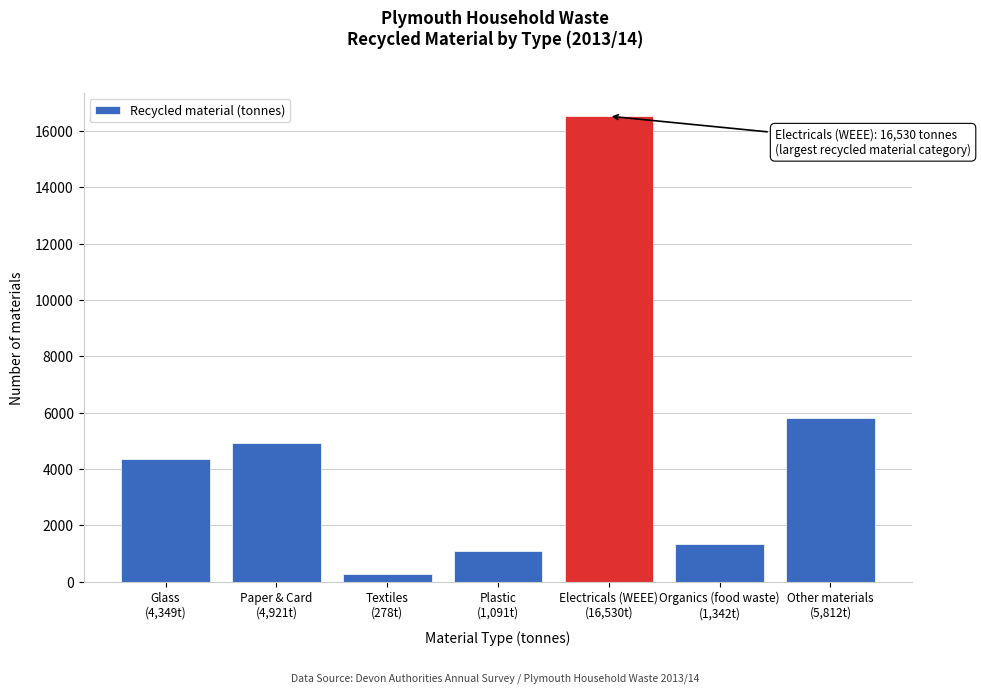

Reading left to right, transcribe all the data shown in this chart.

4349	4921	278	1091	16530	1342	5812